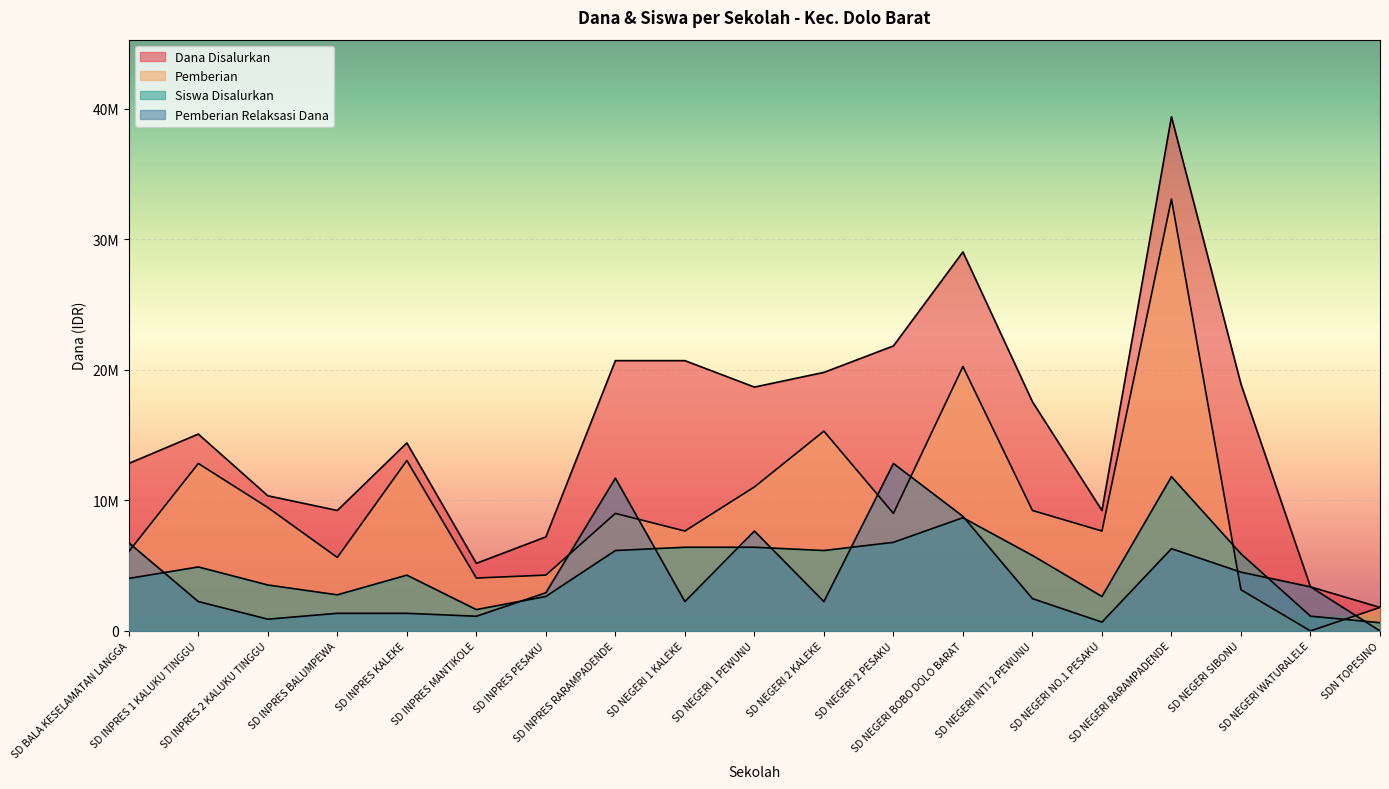

Rank the series by their maximum value, from highest to lowest.

Dana Disalurkan, Pemberian, Pemberian Relaksasi Dana, Siswa Disalurkan